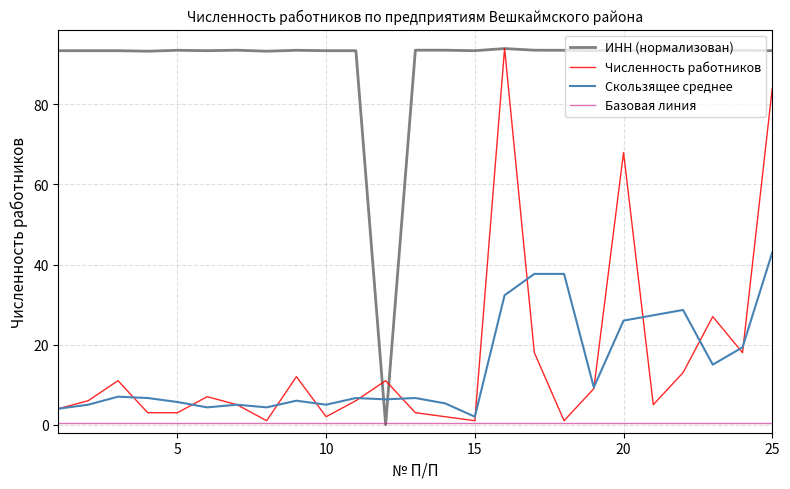

True or false: ИНН (нормализован) and Скользящее среднее intersect in this chart.

True